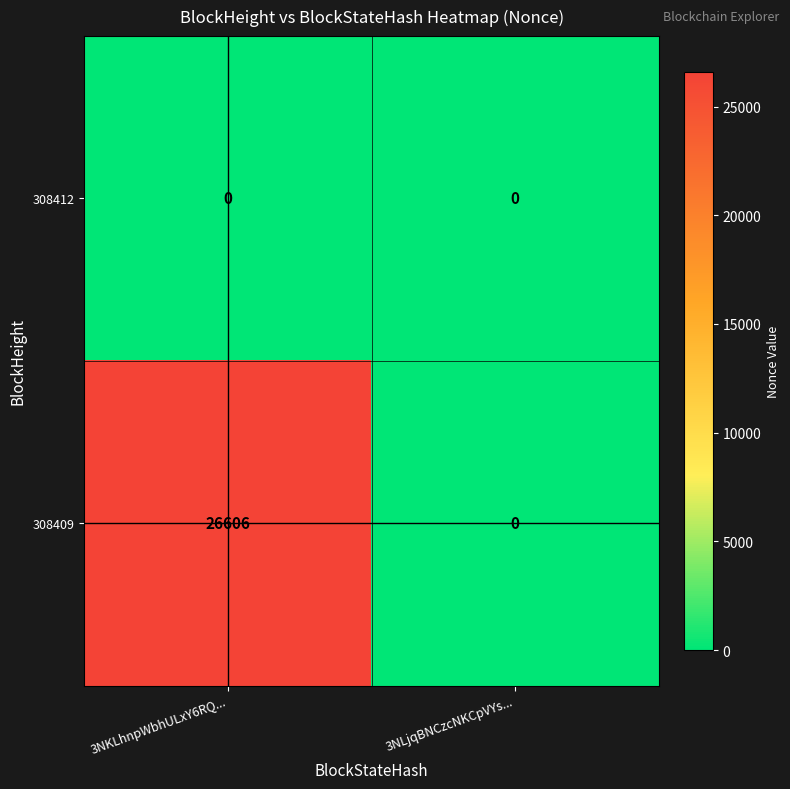

What is the approximate value of 308409 at 3NKLhnpWbhULxY6RQ..., to the nearest 50?

26600